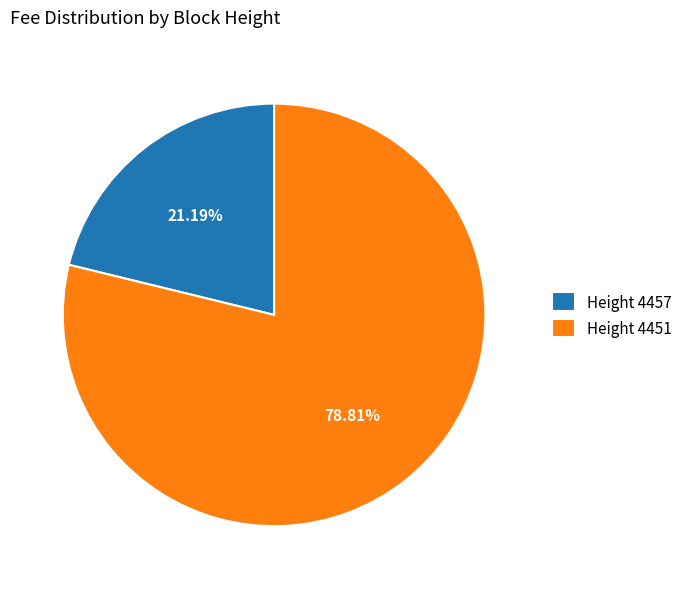

Combined, do Height 4457 and Height 4451 account for over 50%?

Yes